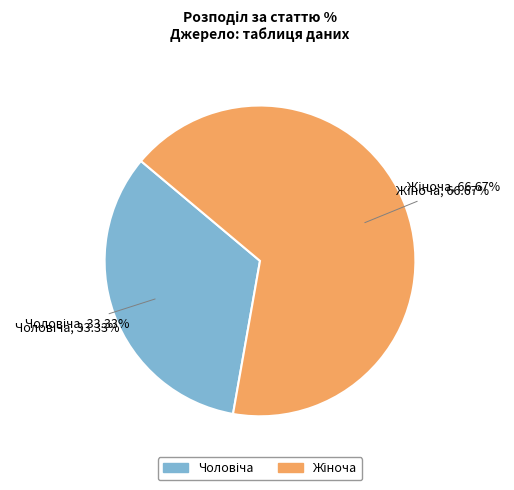

Rank the categories by value from highest to lowest.

Жіноча, Чоловіча